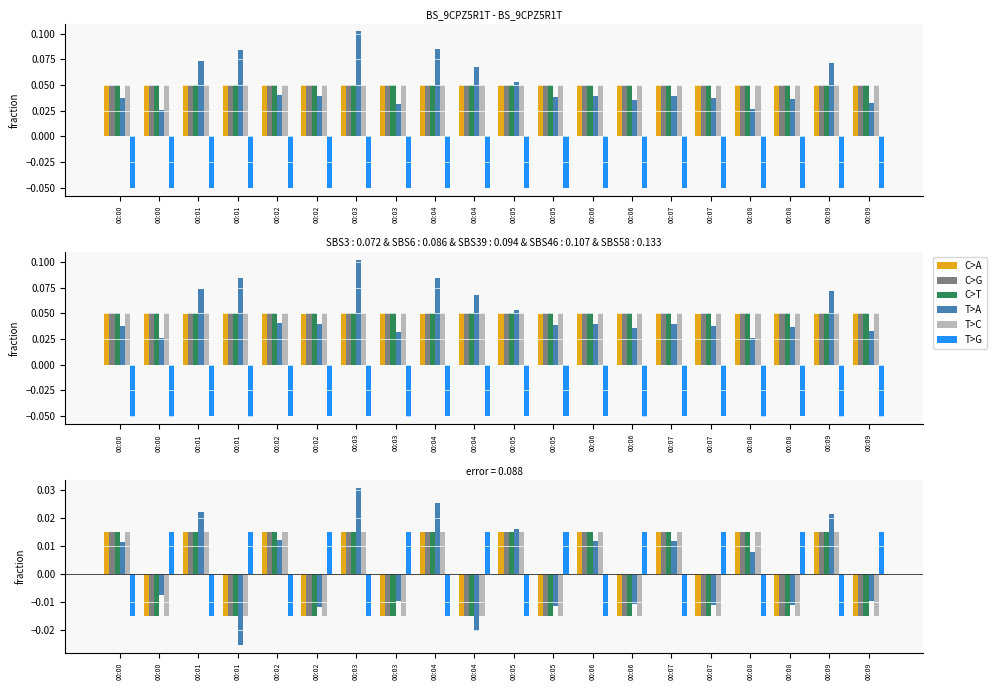

What are all the series names shown in the legend?

C>A, C>G, C>T, T>A, T>C, T>G